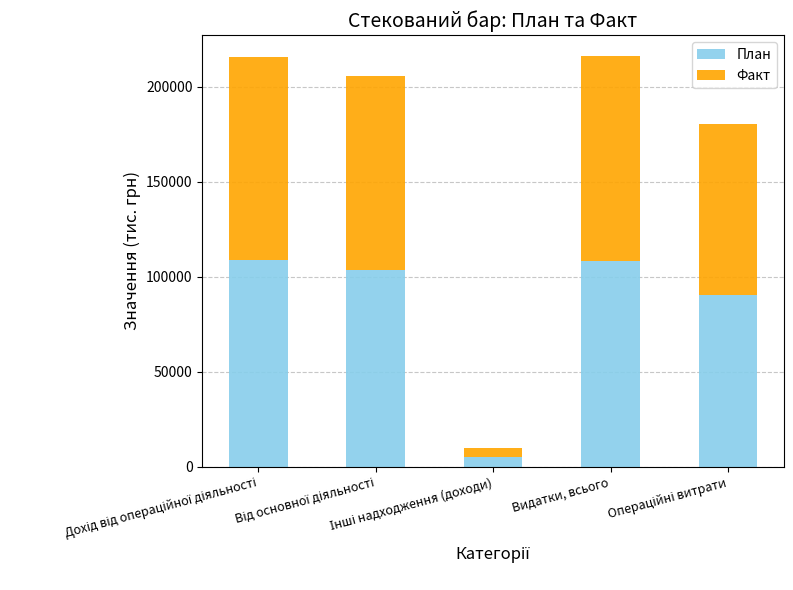

What is the minimum value for План?

4922.7